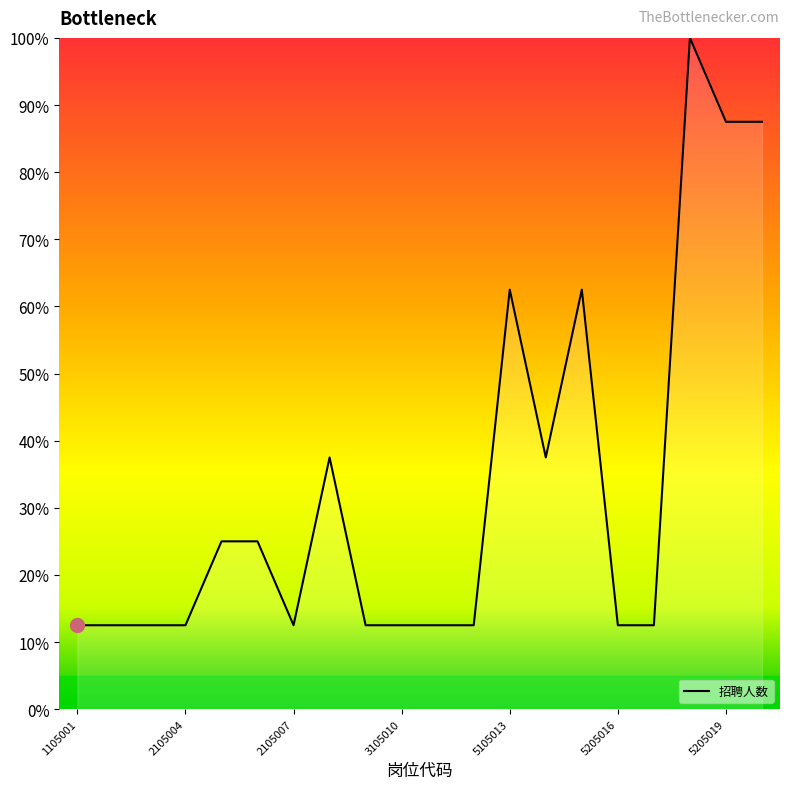

Reading left to right, list all the values displayed in this chart.

12.5	12.5	12.5	12.5	25.0	25.0	12.5	37.5	12.5	12.5	12.5	12.5	62.5	37.5	62.5	12.5	12.5	100.0	87.5	87.5